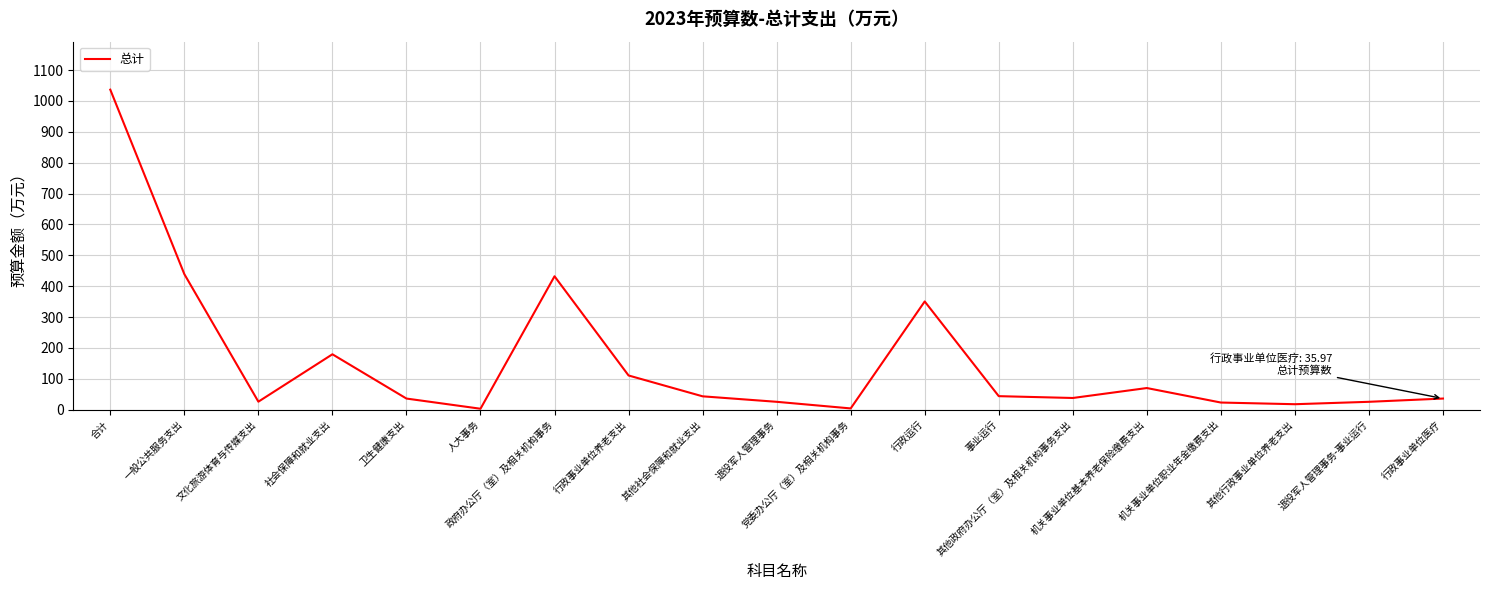

What is the change in value from 行政运行 to 事业运行?

-306.7